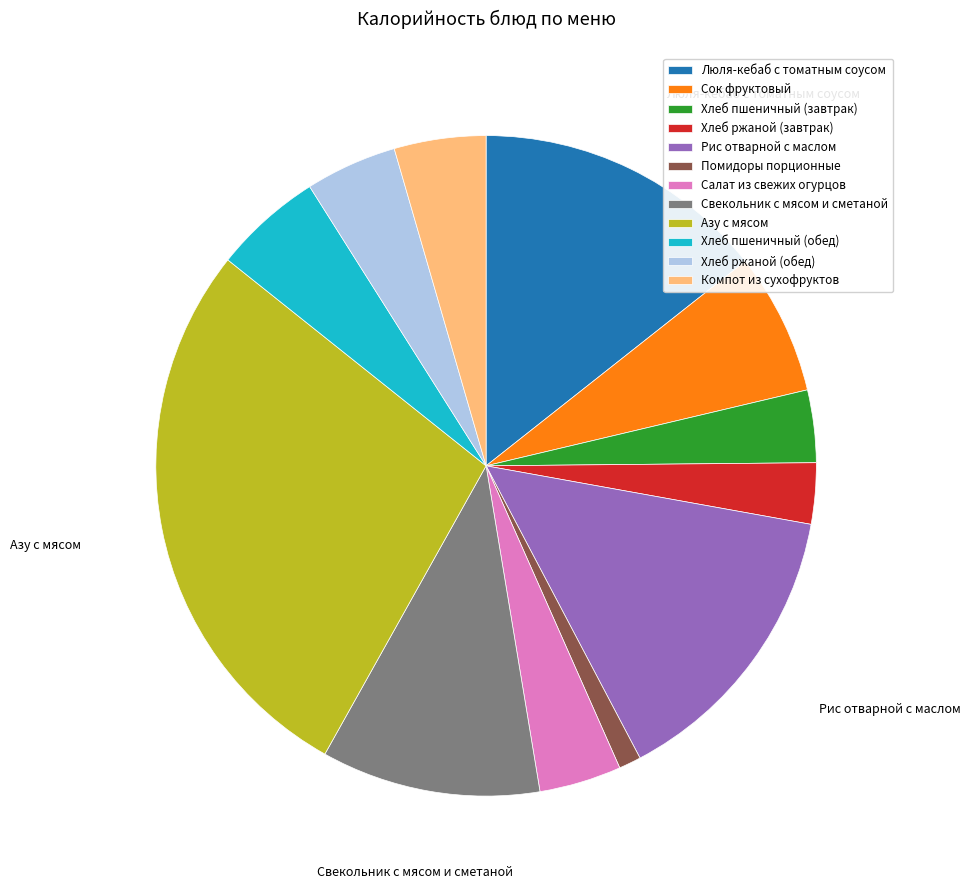

Does Хлеб пшеничный (завтрак) account for over 50% of the chart?

No